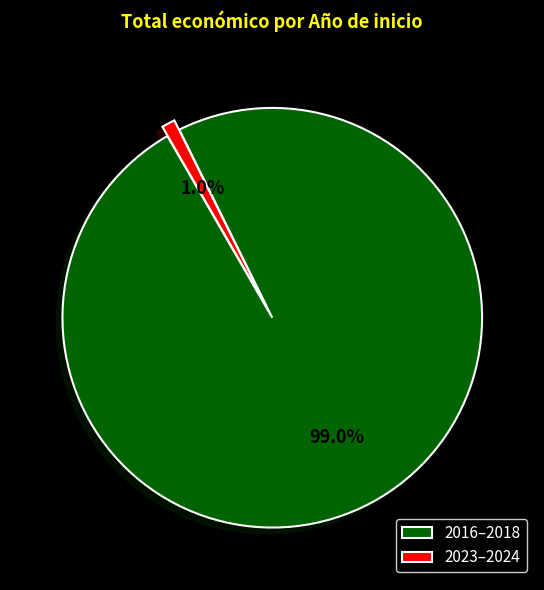

How many slices are in this pie chart?

2